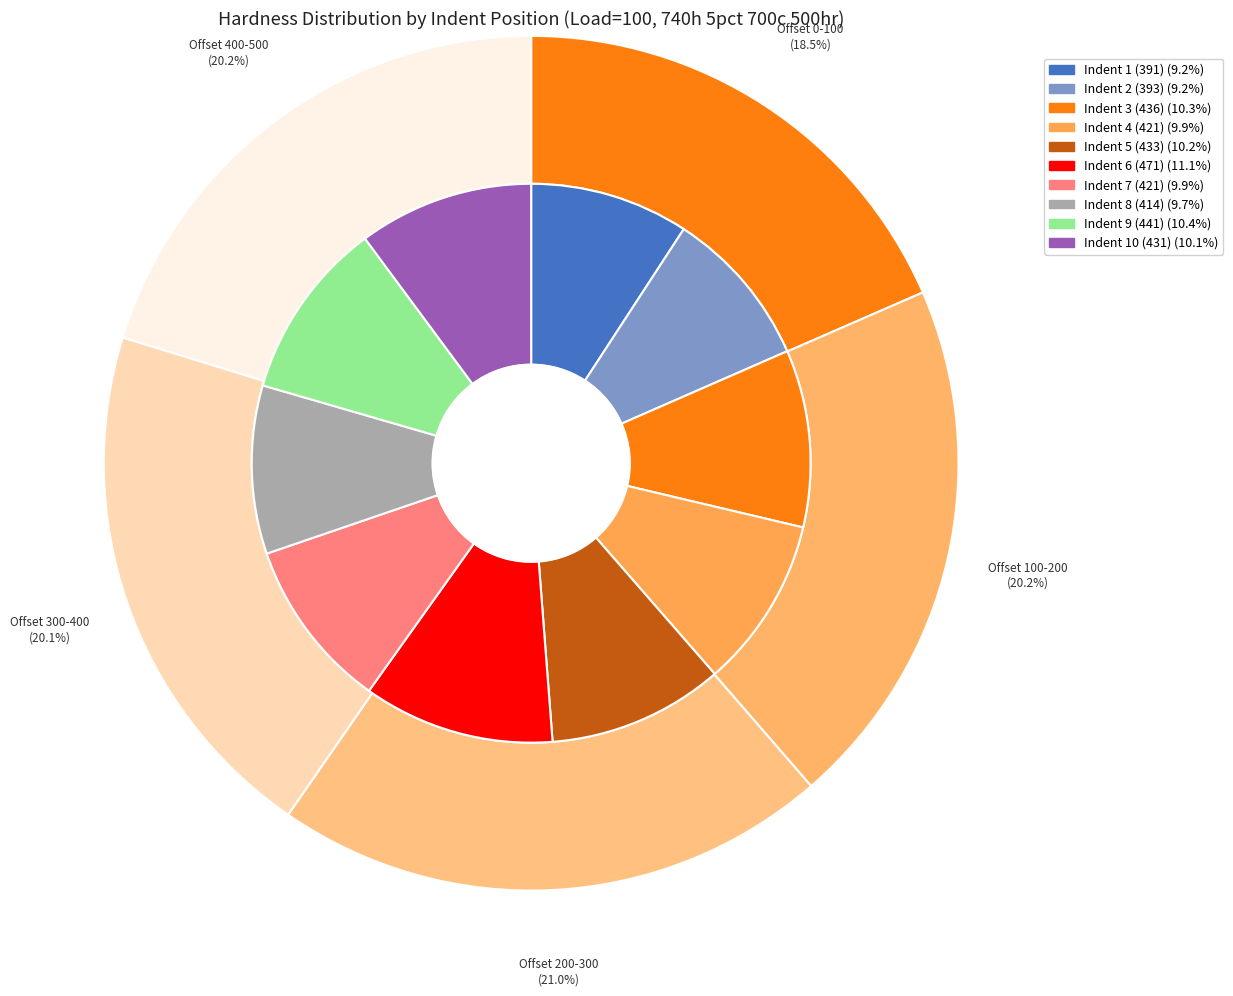

What is the smallest slice in the pie chart?

391